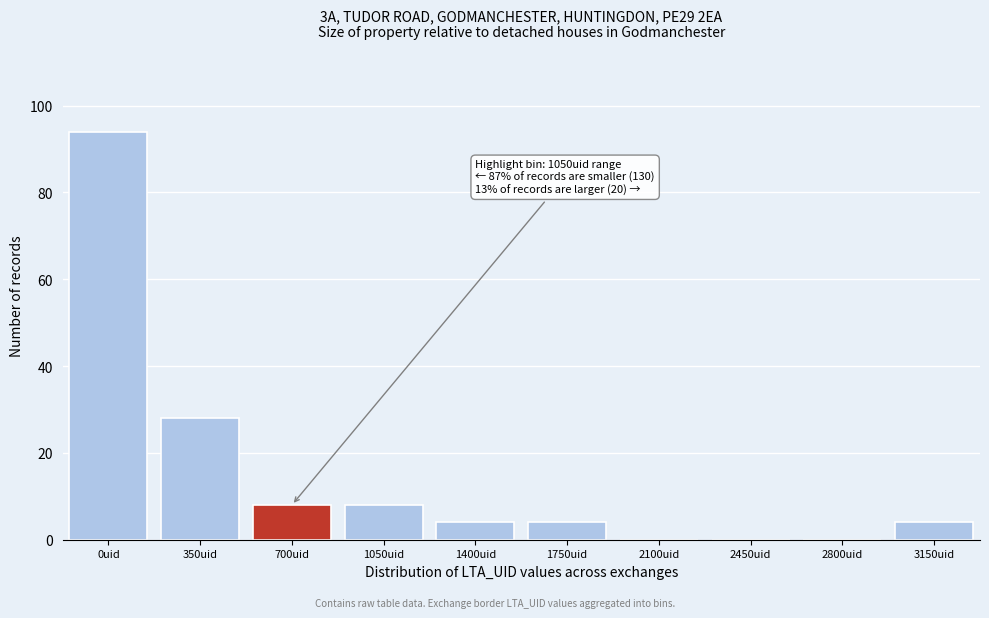

Reading right to left, list all the values displayed in this chart.

3150uid=4	2800uid=0	2450uid=0	2100uid=0	1750uid=4	1400uid=4	1050uid=8	700uid=8	350uid=28	0uid=94